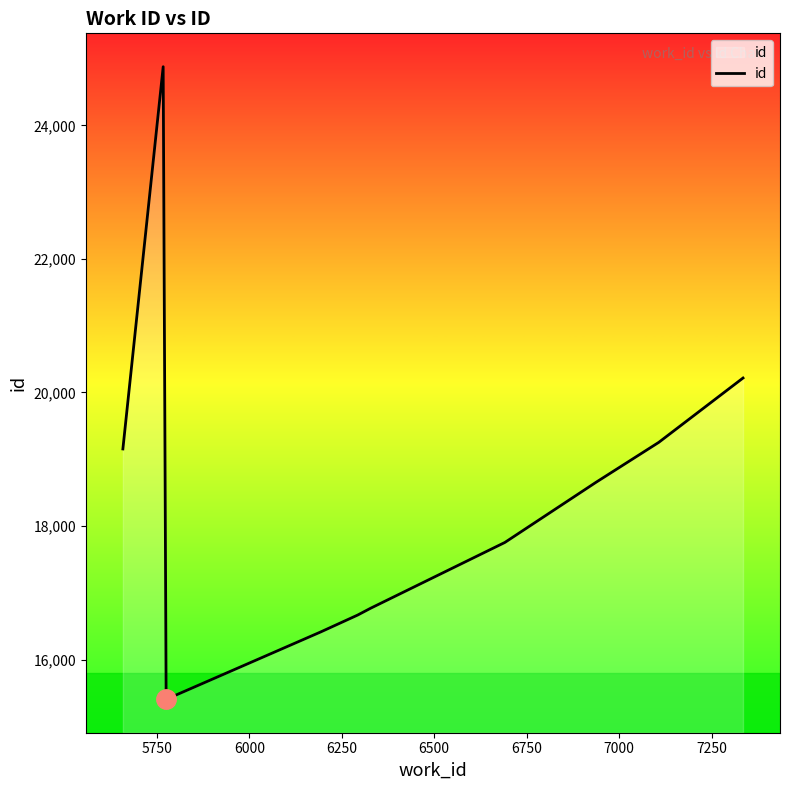

What is the minimum value shown in the chart?

15405